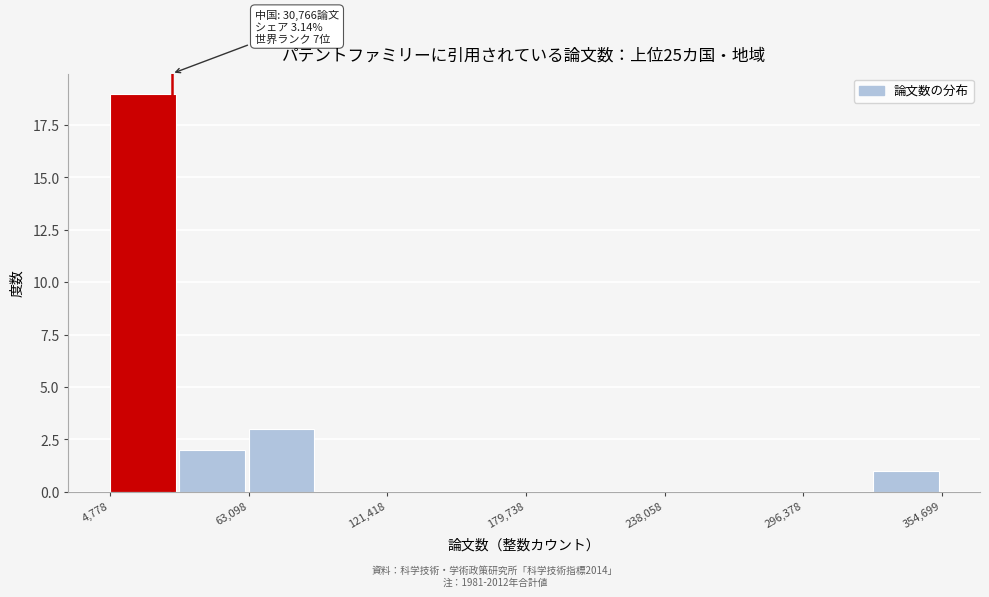

Read against the x-axis, roughly where is the centre of the tallest bar?

20000